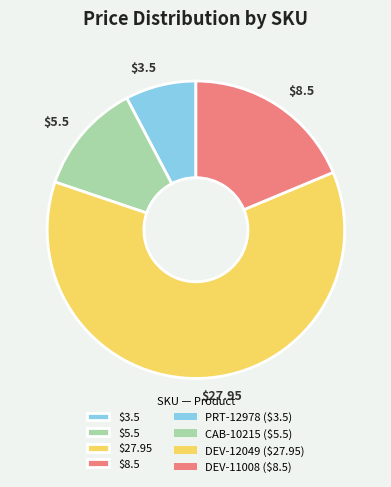

Is there a majority slice in this chart?

Yes